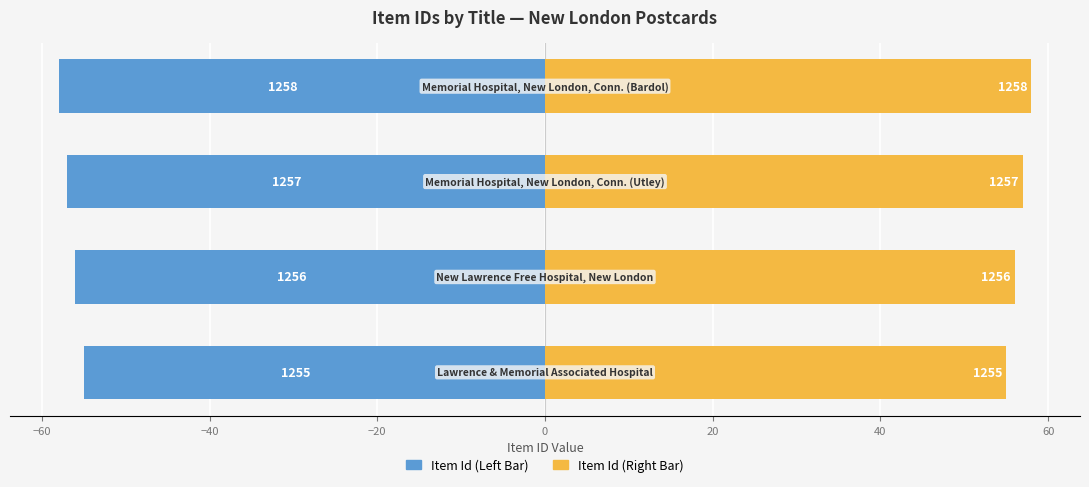

How many values in the Item Id (Left) series are below -56?

2